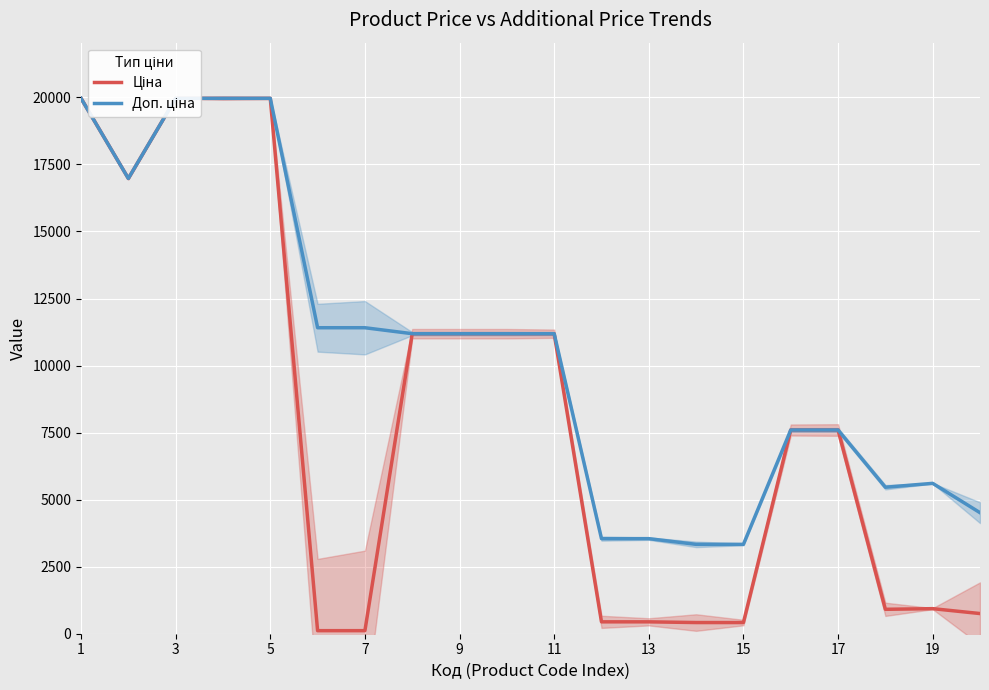

What is the maximum value shown in the chart?

19964.2